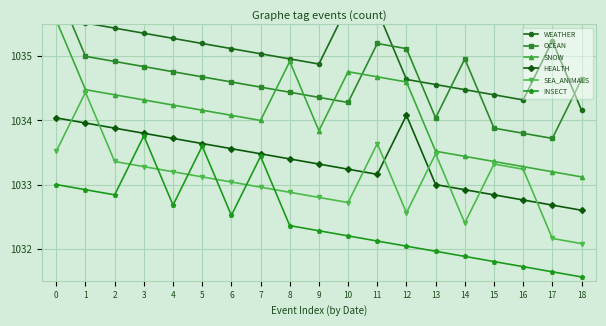

At how many categories does at least one series exceed 1031?

19